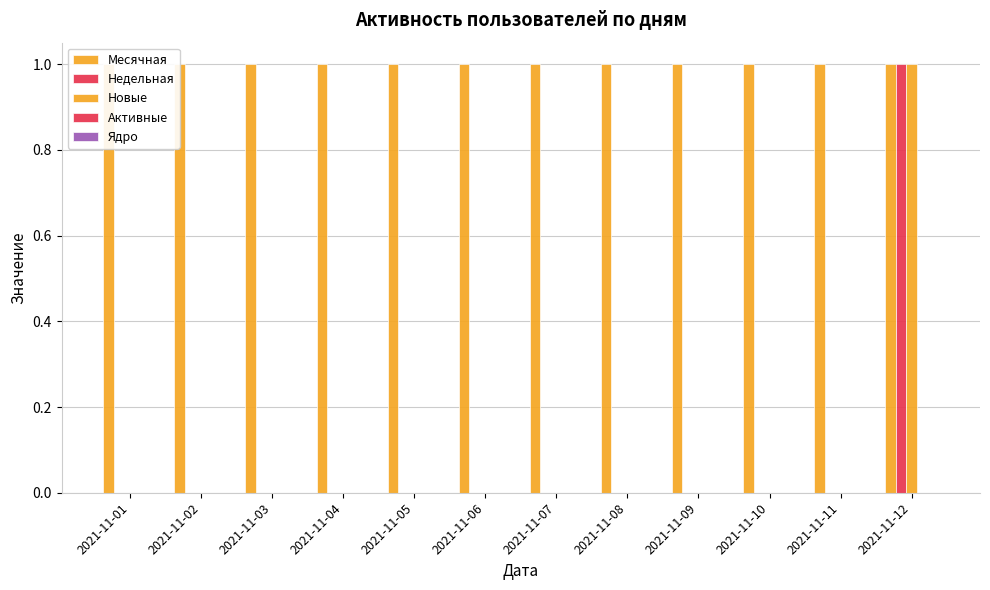

True or false: Новые has a value of -1 at 2021-11-02.

False